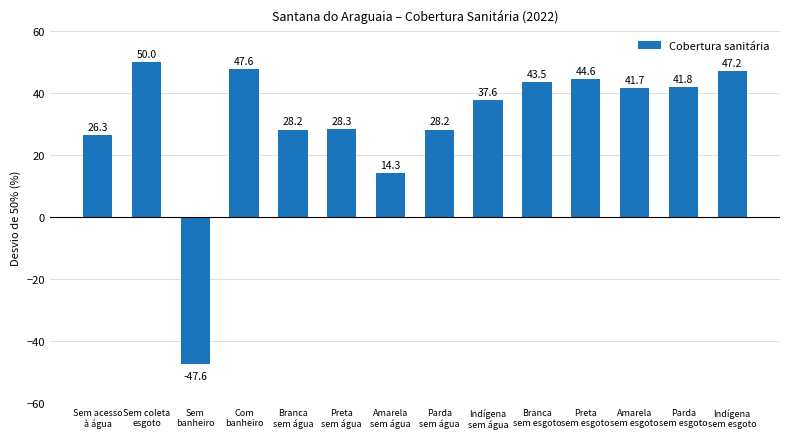

Reading left to right, transcribe all the data shown in this chart.

26.3	50.0	-47.6	47.6	28.2	28.3	14.3	28.2	37.6	43.5	44.6	41.7	41.8	47.2